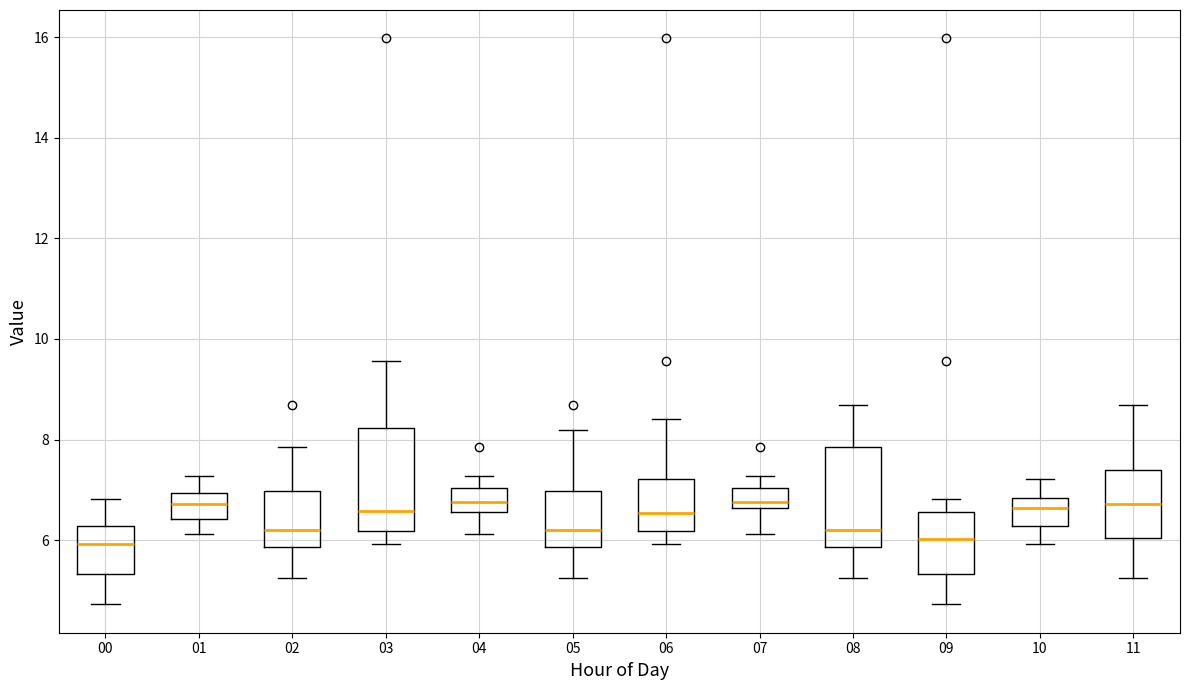

Reading left to right, transcribe this box plot: for each box, give where its median line is, the range the box spans, and where its two whiskers end, as read against the y-axis. The values are not printed on the chart, so give them approximately, as read against the axis.

00: median 6.0, box 5.4 to 6.2, whiskers 4.8 to 6.8
01: median 6.8, box 6.4 to 7.0, whiskers 6.2 to 7.2
02: median 6.2, box 5.8 to 7.0, whiskers 5.2 to 7.8
03: median 6.6, box 6.2 to 8.2, whiskers 6.0 to 9.6
04: median 6.8, box 6.6 to 7.0, whiskers 6.2 to 7.2
05: median 6.2, box 5.8 to 7.0, whiskers 5.2 to 8.2
06: median 6.6, box 6.2 to 7.2, whiskers 6.0 to 8.4
07: median 6.8, box 6.6 to 7.0, whiskers 6.2 to 7.2
08: median 6.2, box 5.8 to 7.8, whiskers 5.2 to 8.6
09: median 6.0, box 5.4 to 6.6, whiskers 4.8 to 6.8
10: median 6.6, box 6.2 to 6.8, whiskers 6.0 to 7.2
11: median 6.8, box 6.0 to 7.4, whiskers 5.2 to 8.6